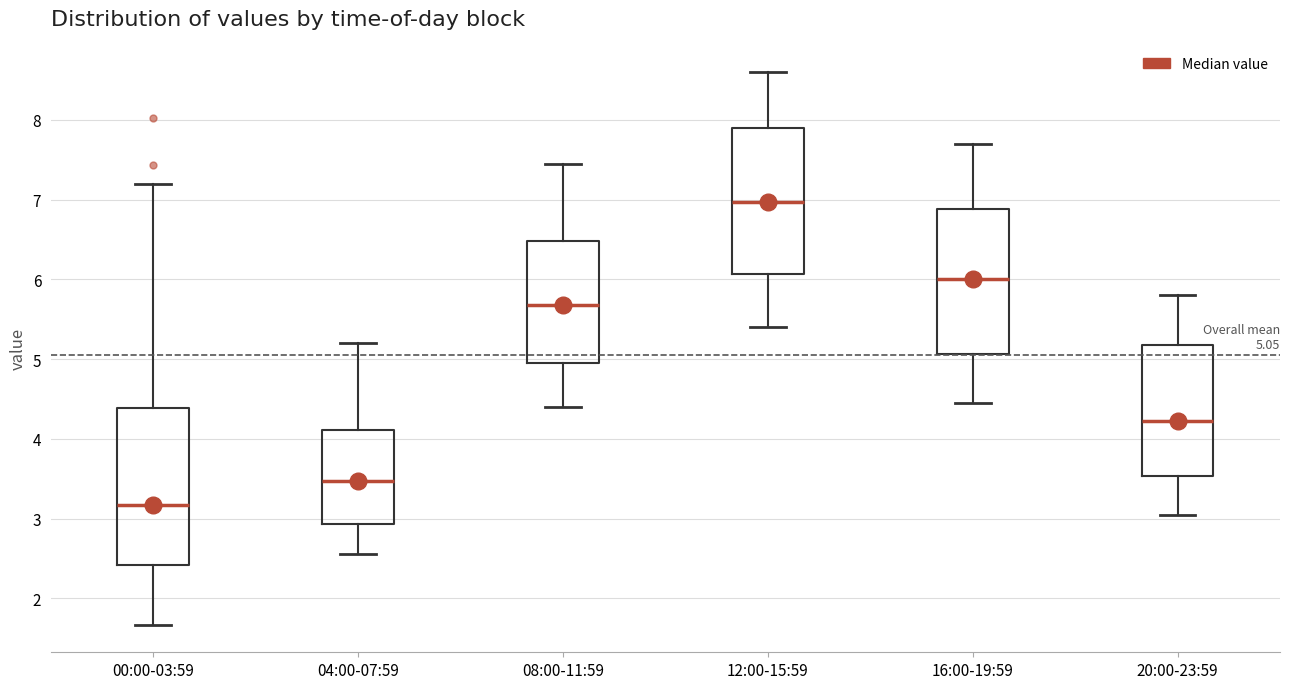

Which box is the tallest, from its lower edge to its upper edge?

00:00-03:59